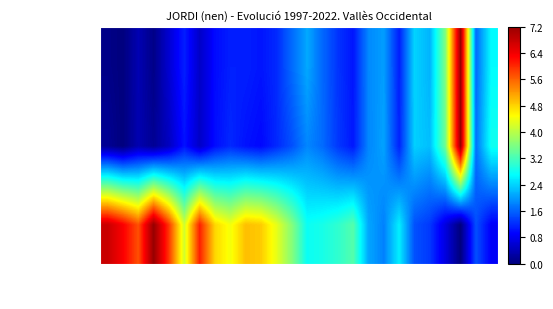

Reading right to left, extract all data points from this chart.

Frecuencia: 0.9	1.5	0.0	0.7	1.3	1.5	2.6	1.8	2.1	3.3	3.0	2.9	2.8	3.6	4.3	4.9	4.9	4.4	4.8	6.1	4.2	5.9	7.2	5.7	6.3	6.8
Posicion Total: 2.8	1.7	7.2	3.5	2.3	2.4	1.1	2.1	1.9	1.1	1.3	1.7	1.9	1.5	1.2	0.9	1.0	1.2	1.0	0.5	1.0	0.5	0.2	0.4	0.0	0.2
Posicion Nino: 2.7	1.6	7.2	3.6	2.2	2.4	1.1	2.0	1.9	1.0	1.3	1.6	2.1	1.6	1.2	1.0	1.1	1.1	1.0	0.5	1.1	0.6	0.1	0.4	0.0	0.1